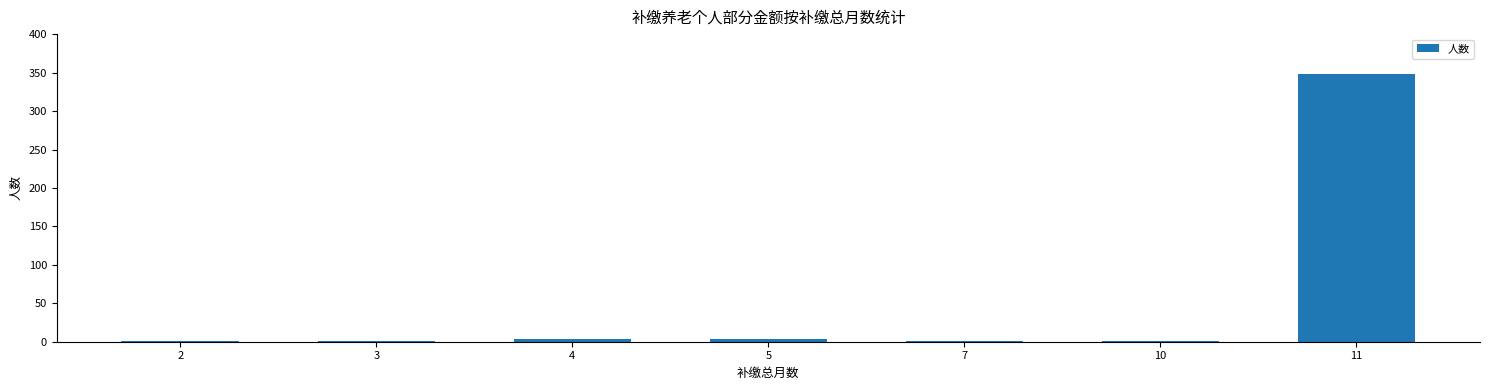

What is the greatest value displayed?

348